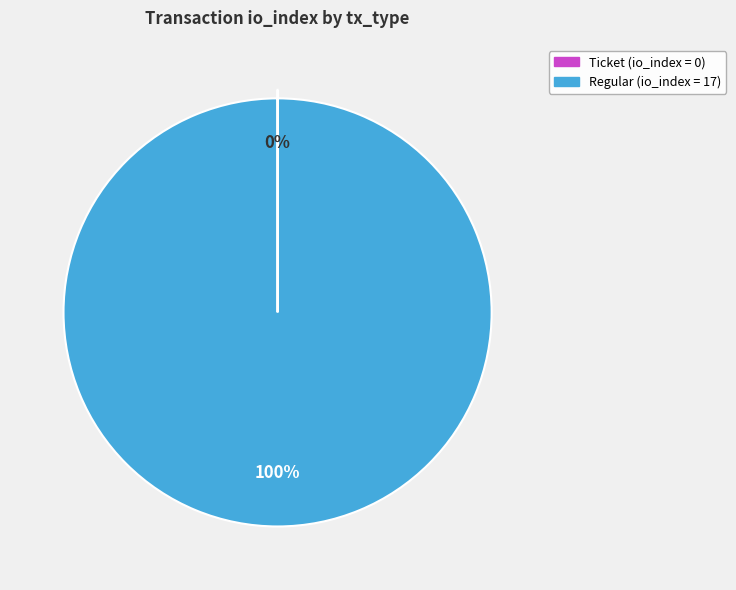

To the nearest percent, what is the average slice percentage?

50%